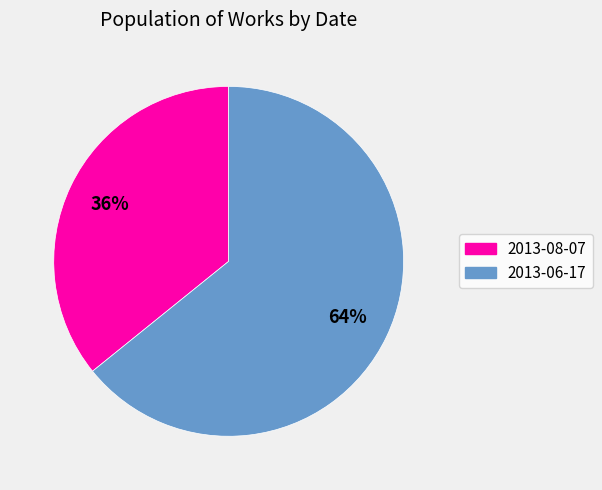

To the nearest percent, what is the combined percentage of 2013-06-17 and 2013-08-07?

100%